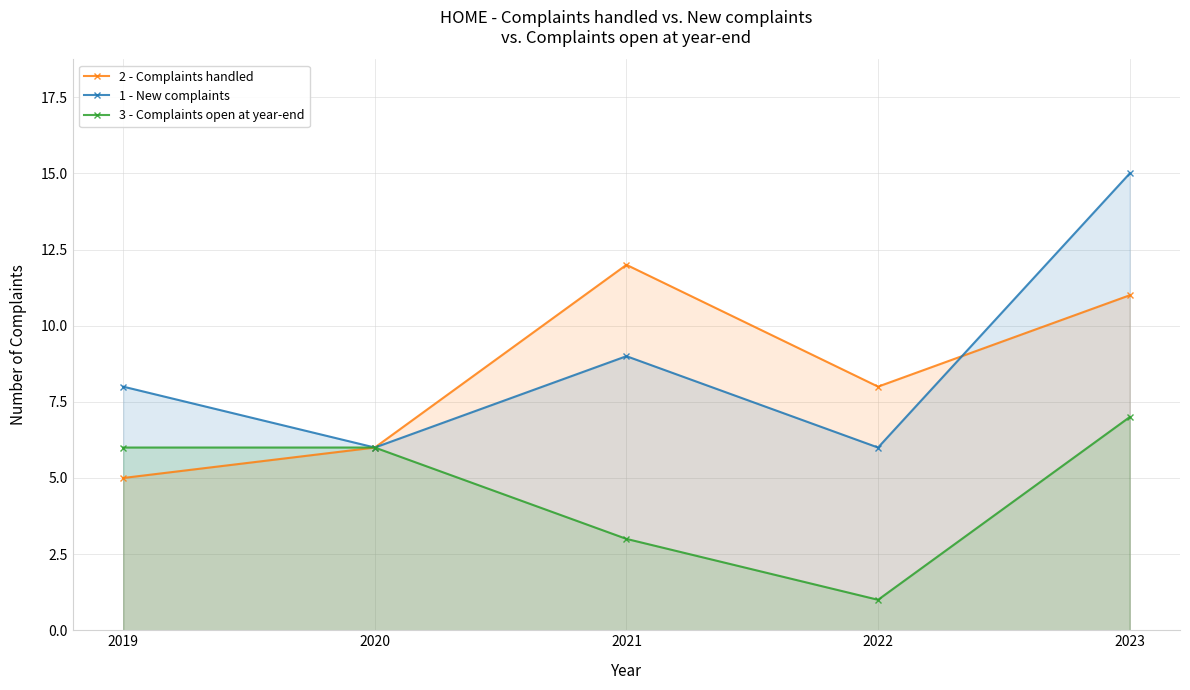

What is the average value of the 2 - Complaints handled series?

8